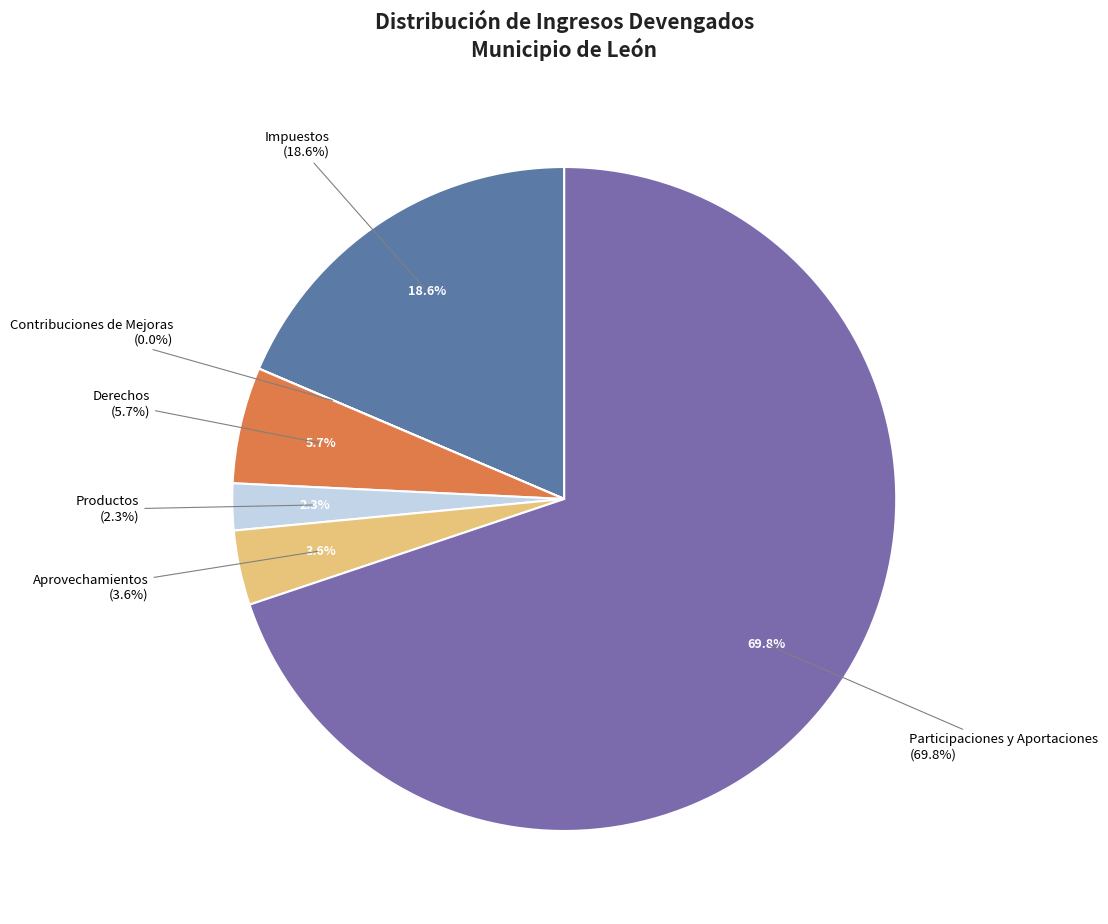

What is the largest slice in the pie chart?

Participaciones y Aportaciones